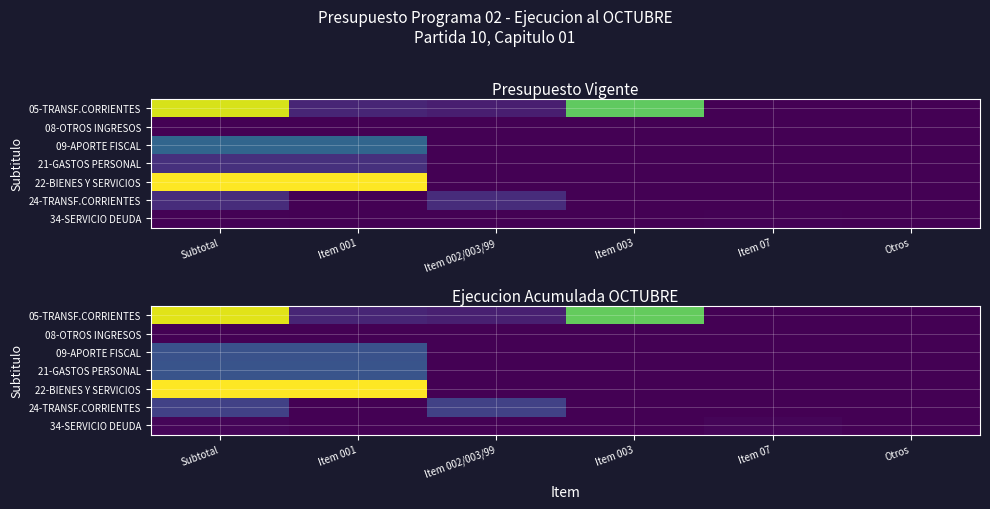

At which label does 05-TRANSF.CORRIENTES reach its minimum?

Item 07